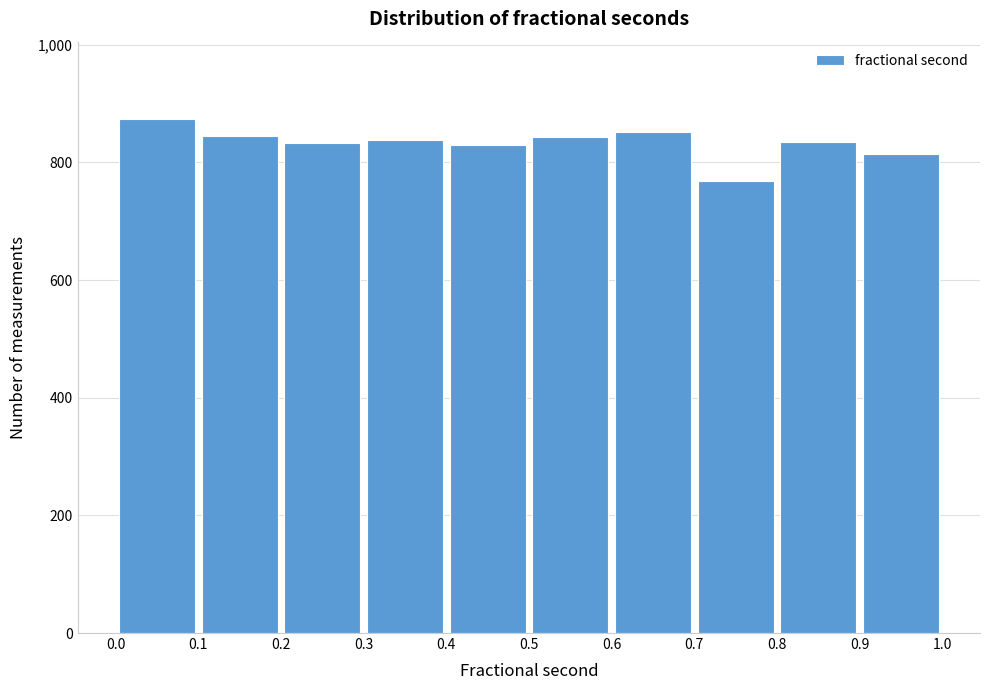

What is the height of the bar covering 0.7 to 0.8 on the x-axis? The values are not printed on the chart, so give them approximately, as read against the axis.

760